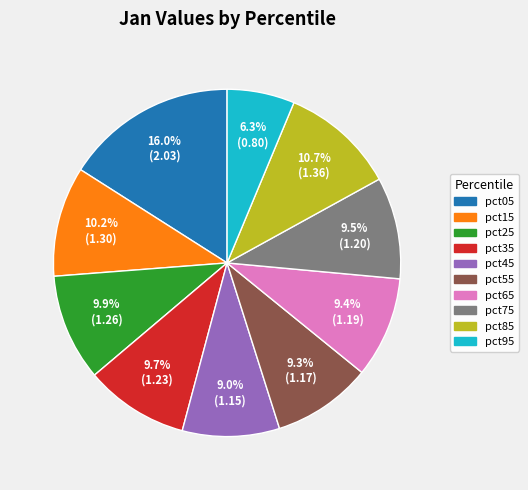

What percentage is the pct15 slice, to the nearest percent?

10%